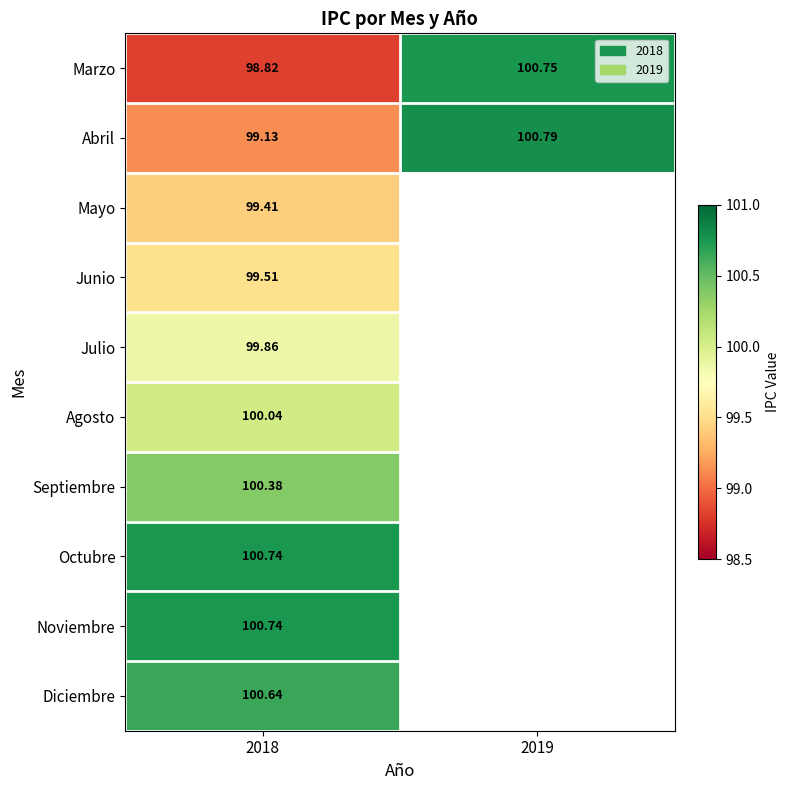

The Agosto series shows 131.4 at 2018. True or false?

False